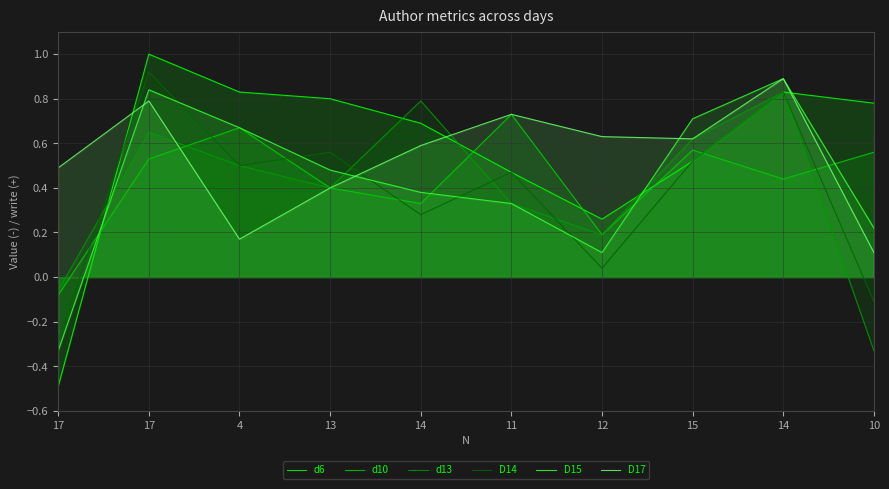

What is the maximum value for D17?

0.9